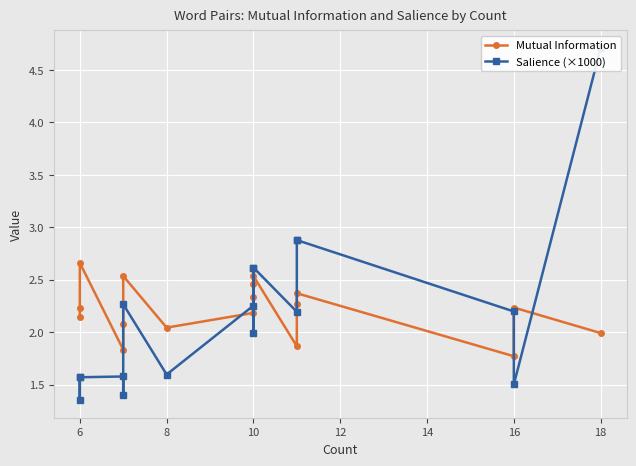

List the series in order of their overall mean, lowest first.

Salience (×1000), Mutual Information